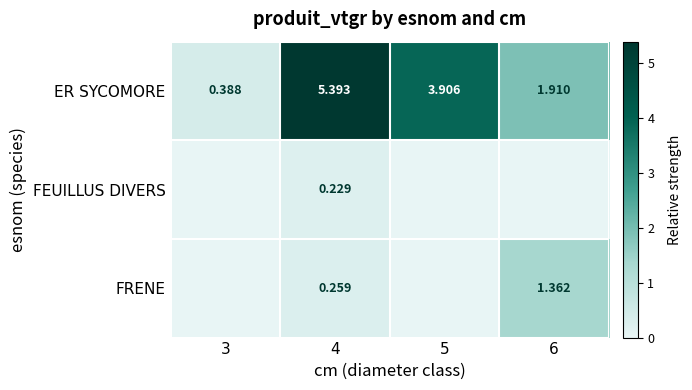

How many series are shown in this chart?

3